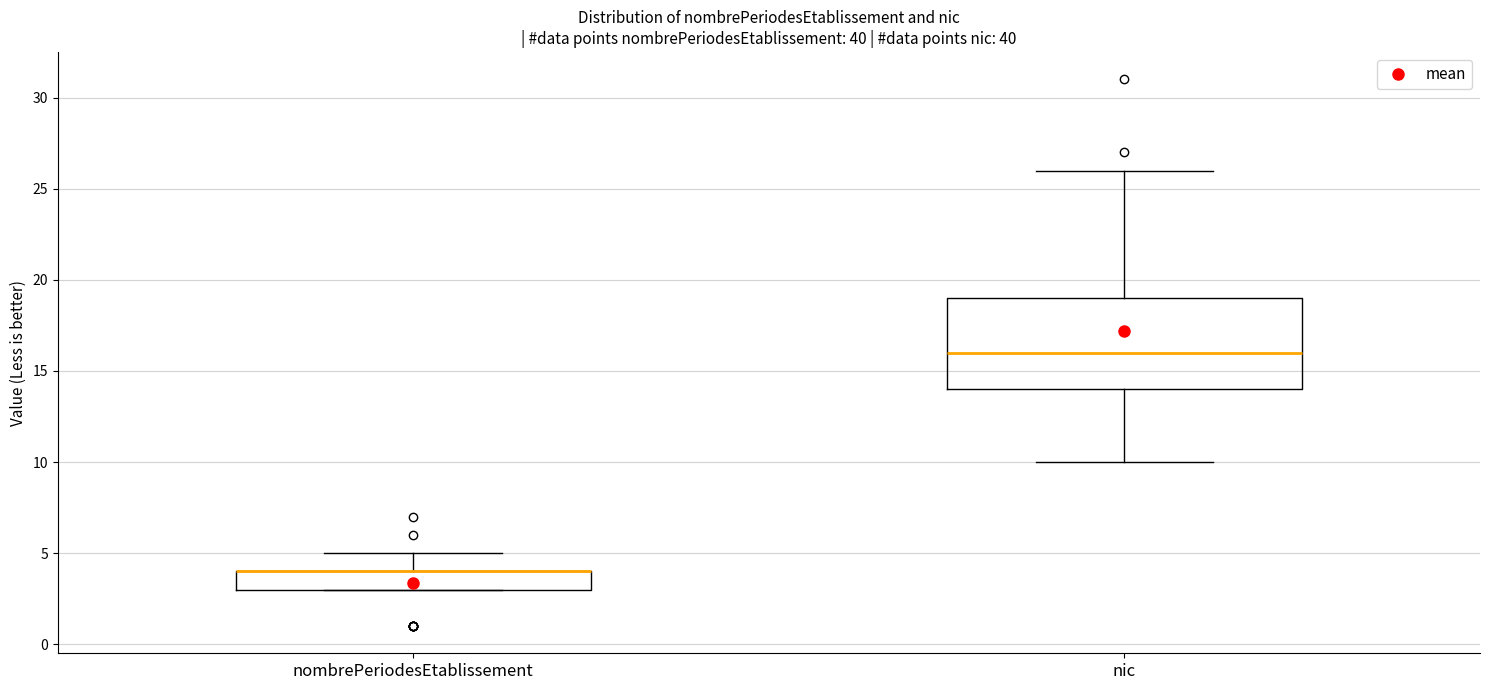

Reading left to right, read every box against the y-axis: the position of its median line, the range the box covers, and the ends of its whiskers. The values are not printed on the chart, so give them approximately, as read against the axis.

nombrePeriodesEtablissement: median 4 (drawn on the box's upper edge), box 3 to 4, whiskers 3 to 5
nic: median 16, box 14 to 19, whiskers 10 to 26